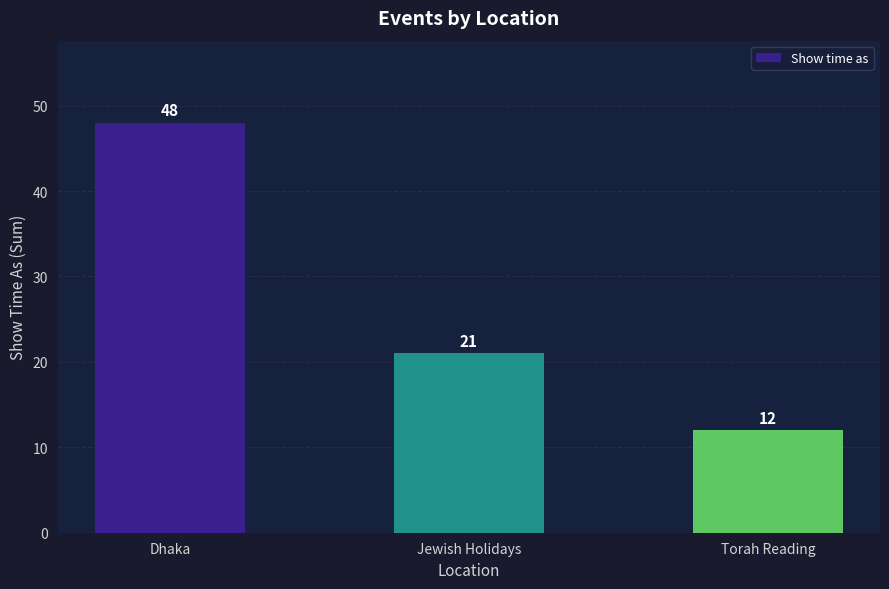

How many categories are shown in the chart?

3